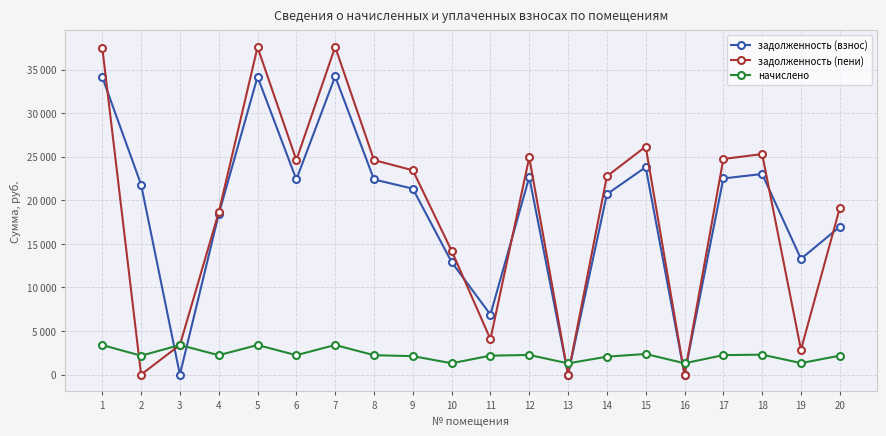

What is the value of the задолженность (пени) point at the 20th from the left?

19124.5